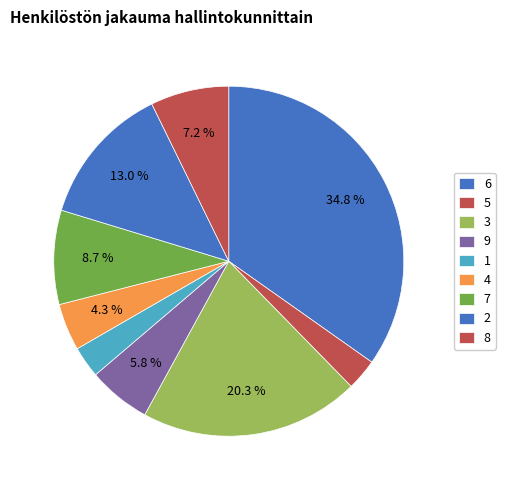

Is the sum of 3 and 9 greater than half?

No